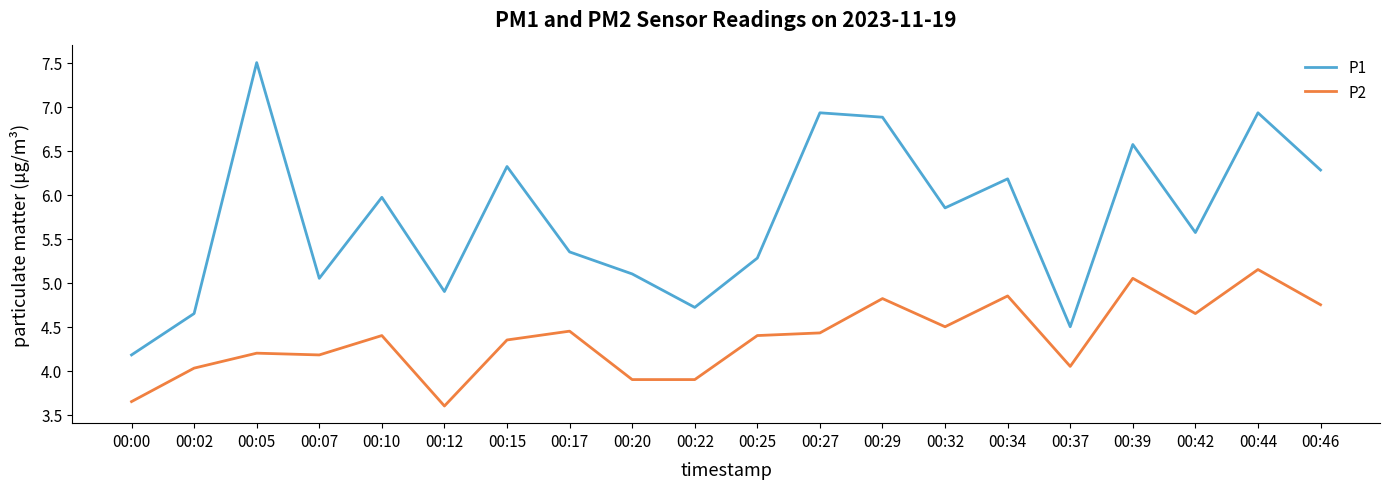

Is it true that P2 equals 2.1 at 00:25?

False